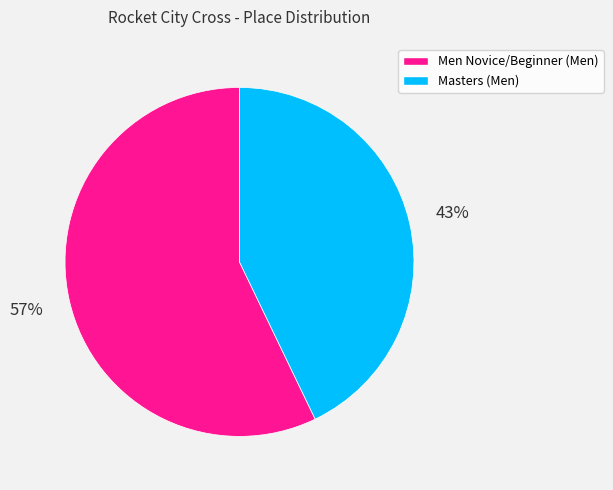

Count the number of slices in the pie.

2